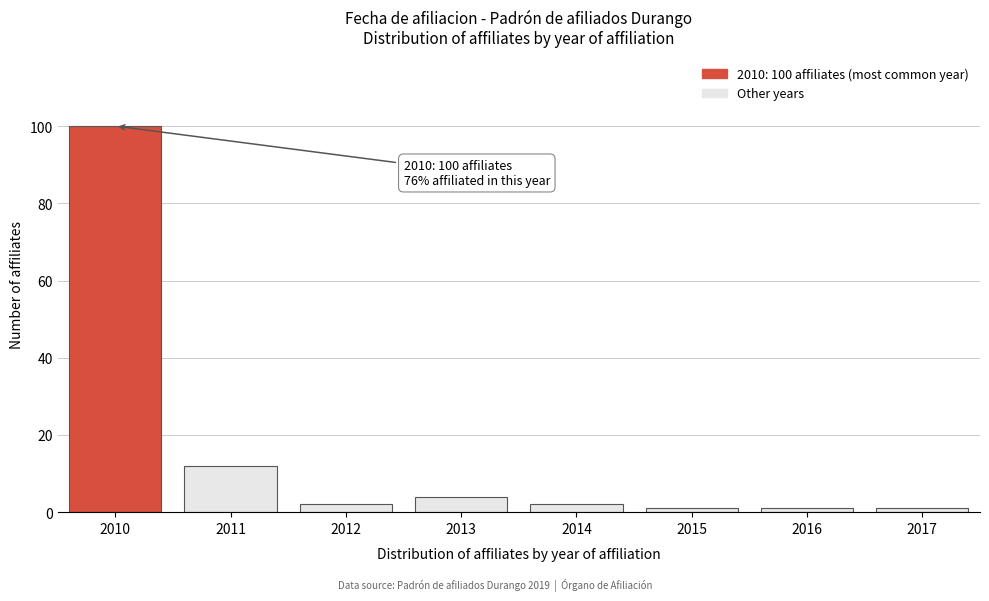

Reading left to right, list all the values displayed in this chart.

100	12	2	4	2	1	1	1